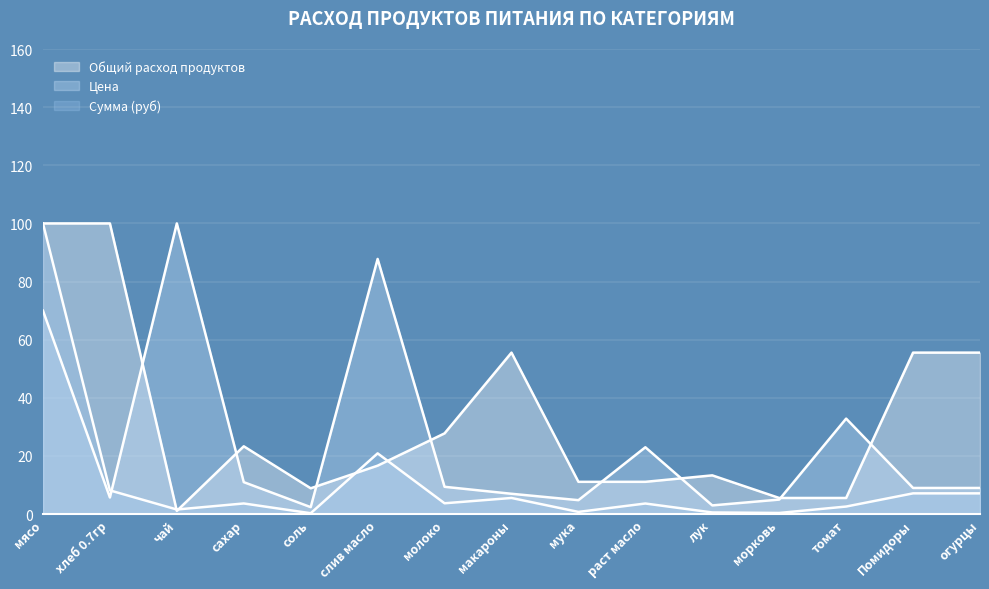

Where is the first local minimum for Общий расход продуктов?

чай